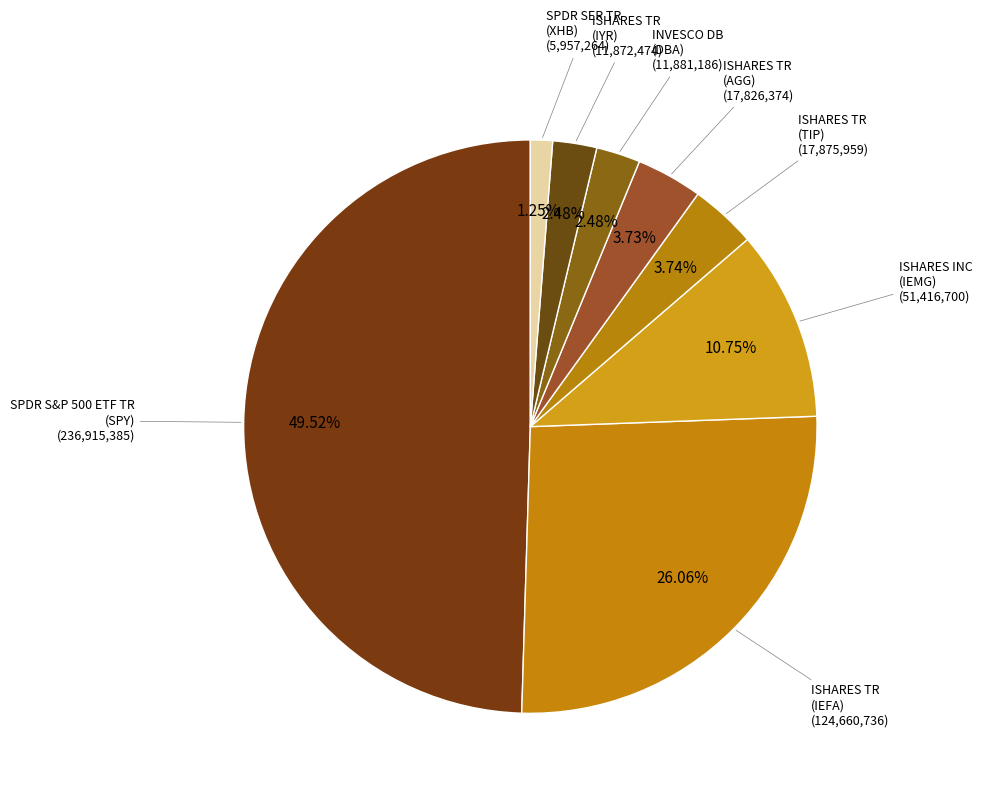

What is the smallest slice in the pie chart?

SPDR SER TR